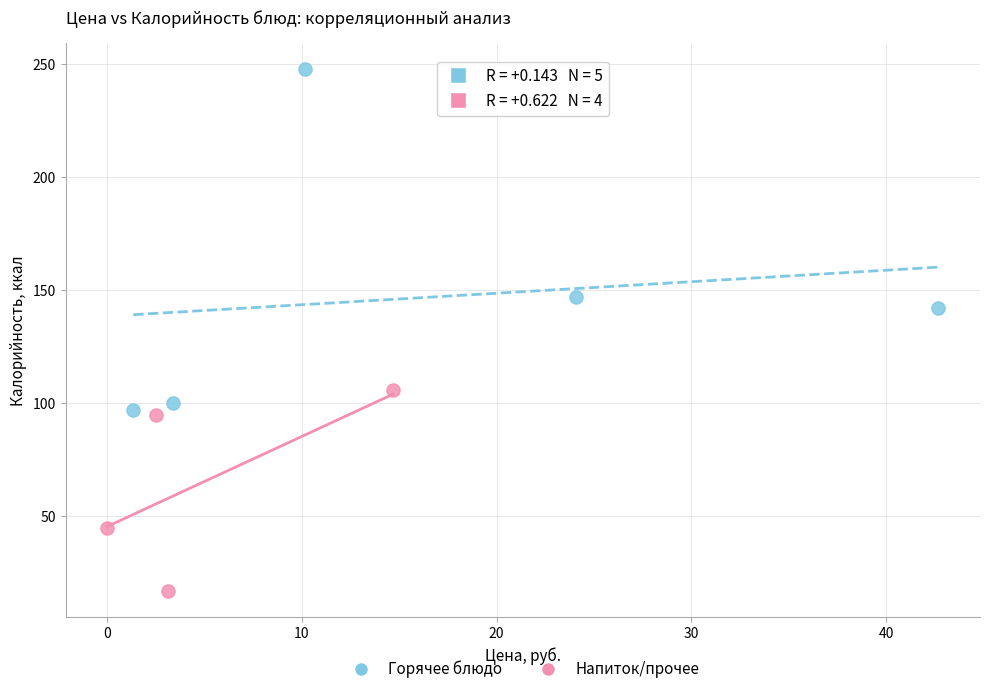

Which series has the largest Y range (max minus min)?

Горячее блюдо